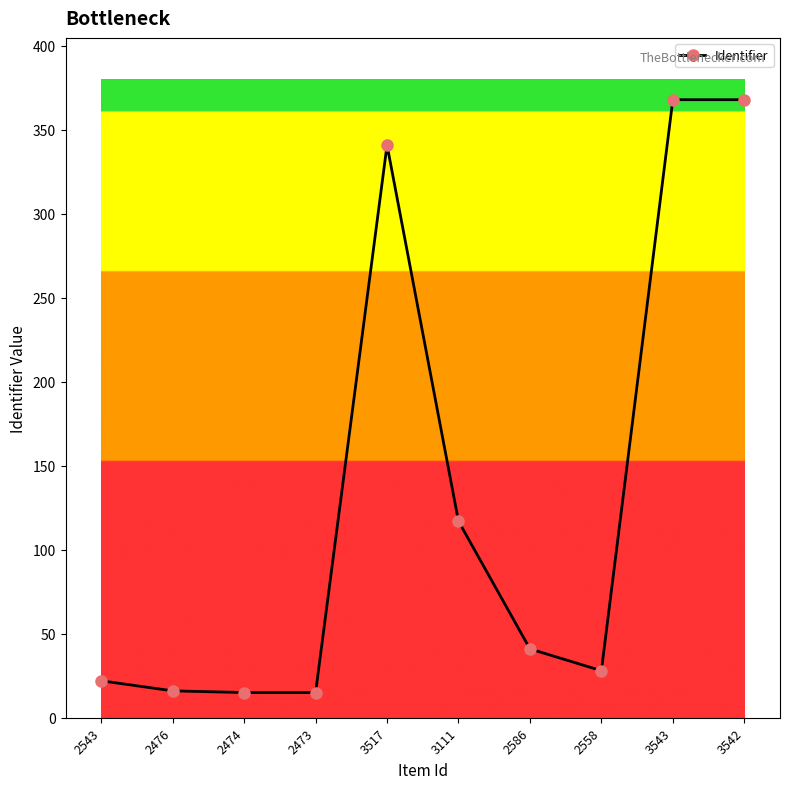

What is the maximum value shown in the chart?

368